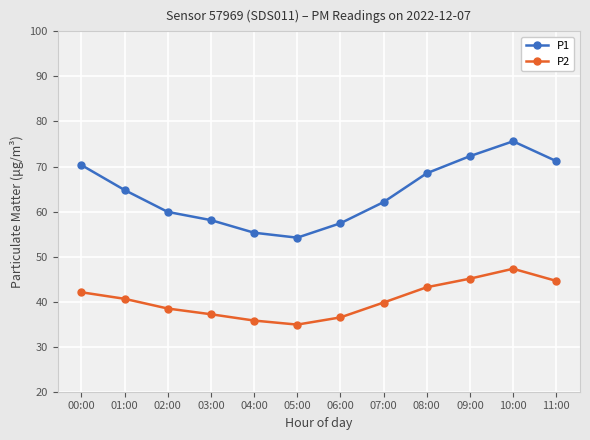

At which category does P1 reach its first local valley?

05:00